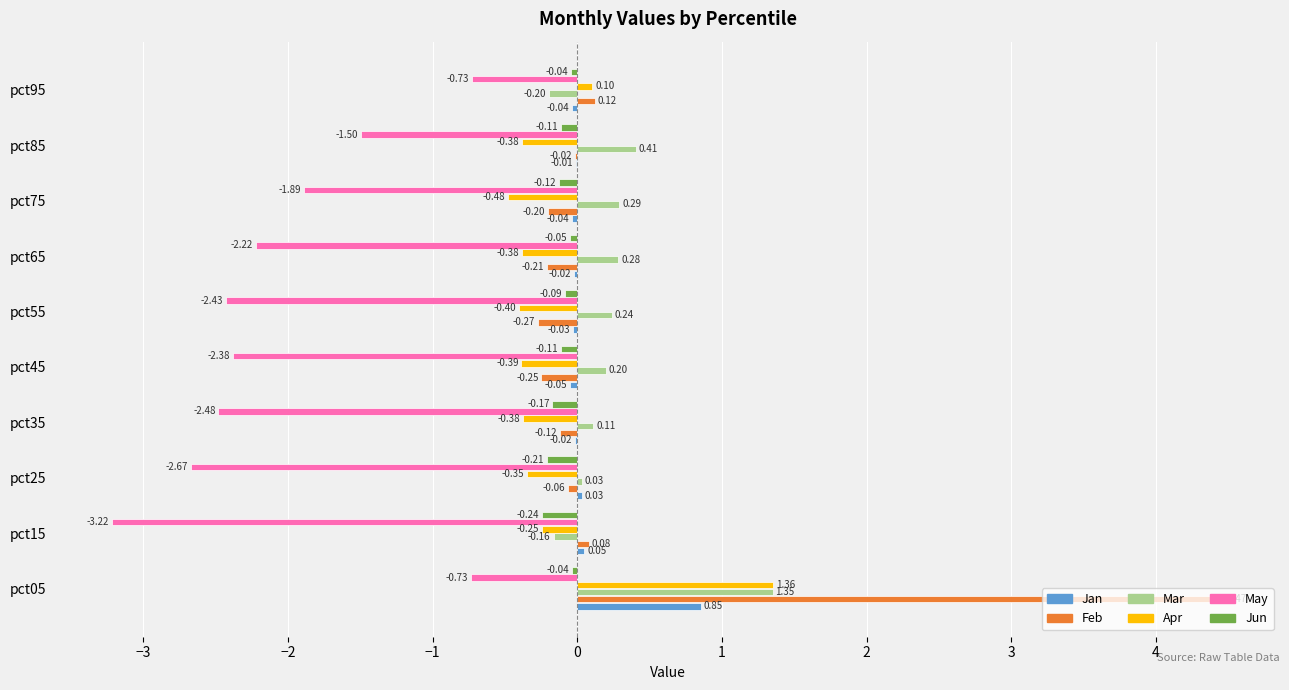

How many distinct data groups are displayed?

6